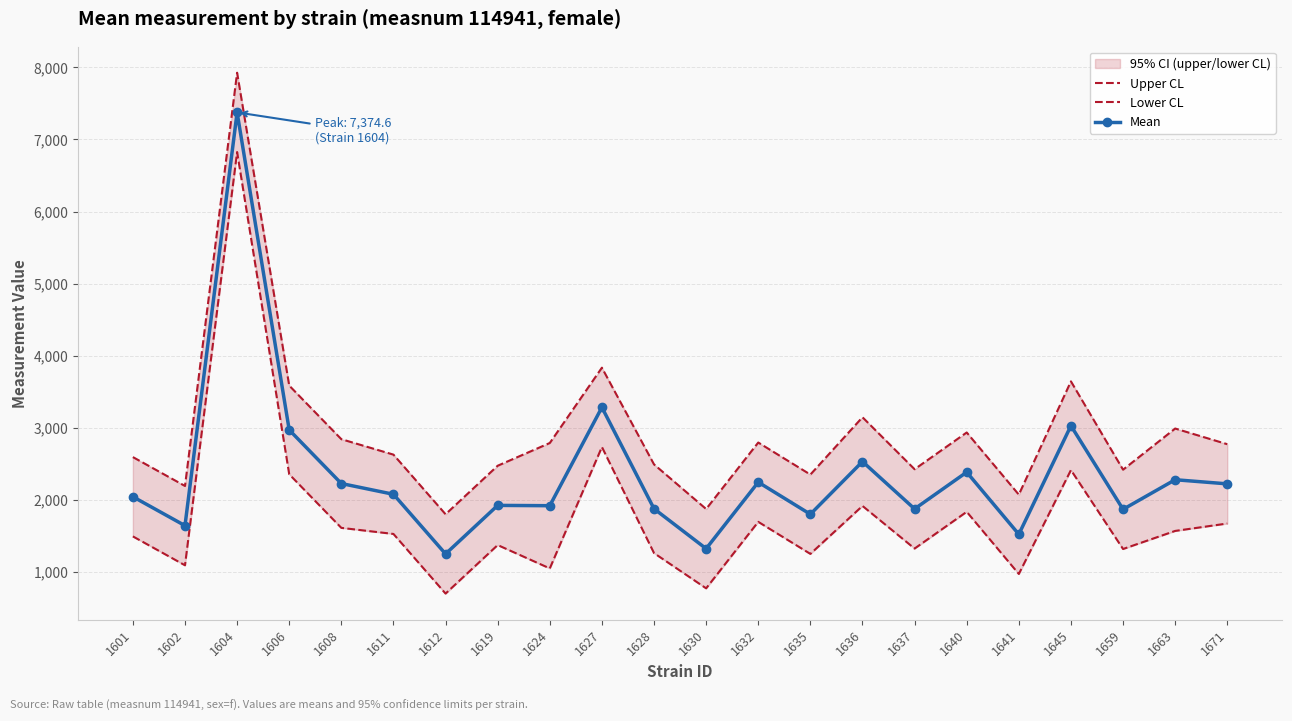

True or false: Upper CL and Mean cross at least once.

False